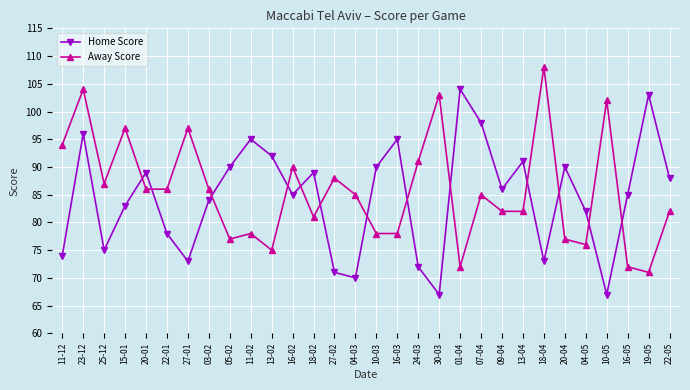

Is it true that Home Score equals 36 at 20-04?

False